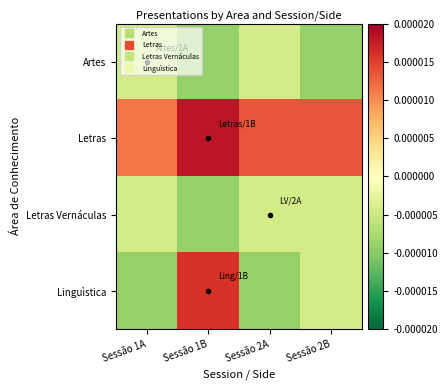

Count the number of data series in this chart.

4